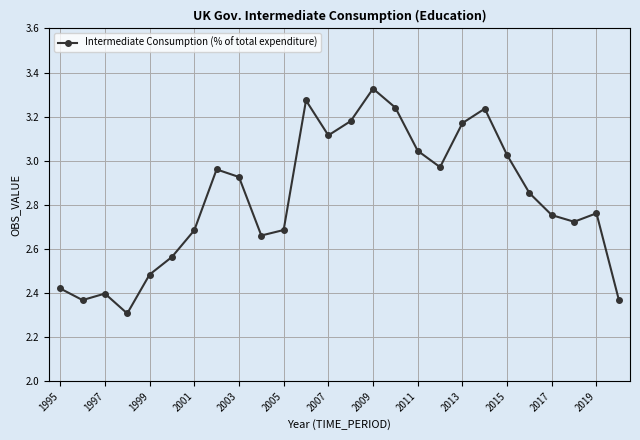

True or false: the data has more than 1 interior local peaks.

True